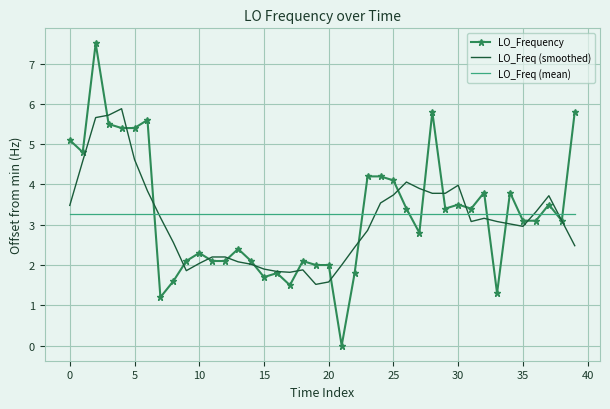

Which series has the largest range (max minus min)?

LO_Frequency